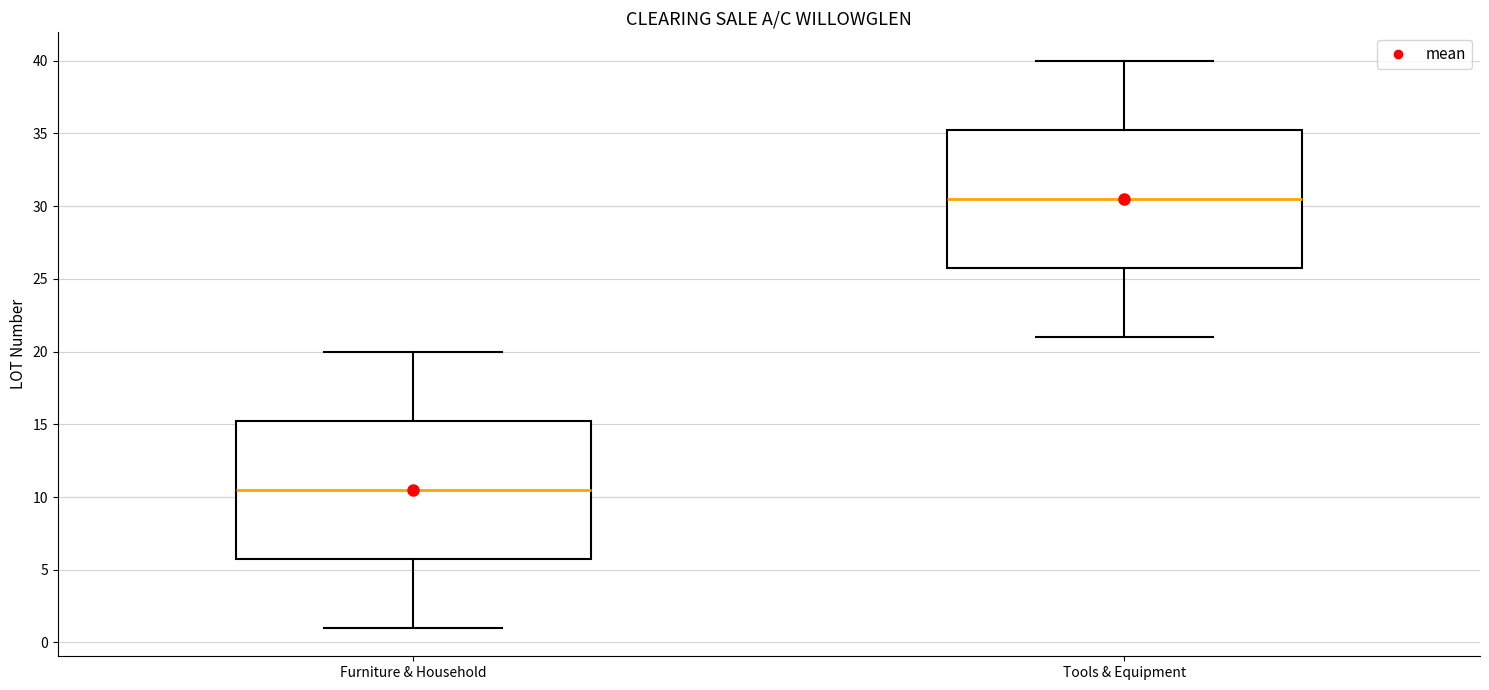

Which box's median line is the lowest?

Furniture & Household